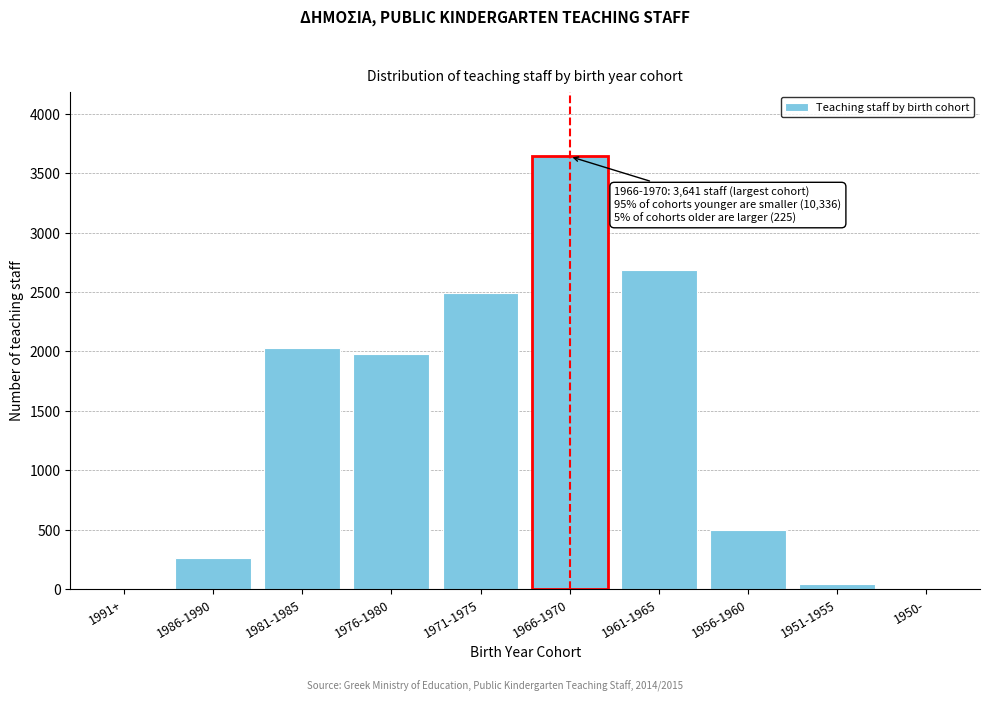

The chart shows a value of 451 at 1976-1980. True or false?

False